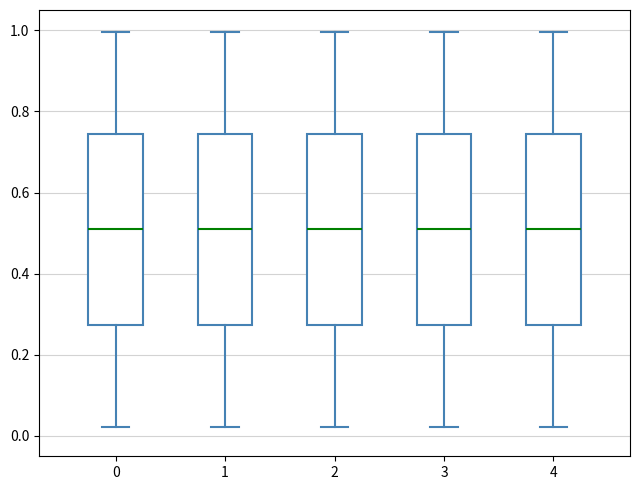

Reading left to right, read every box against the y-axis: the position of its median line, the range the box covers, and the ends of its whiskers. The values are not printed on the chart, so give them approximately, as read against the axis.

0: median 0.50, box 0.28 to 0.74, whiskers 0.02 to 1.00
1: median 0.50, box 0.28 to 0.74, whiskers 0.02 to 1.00
2: median 0.50, box 0.28 to 0.74, whiskers 0.02 to 1.00
3: median 0.50, box 0.28 to 0.74, whiskers 0.02 to 1.00
4: median 0.50, box 0.28 to 0.74, whiskers 0.02 to 1.00